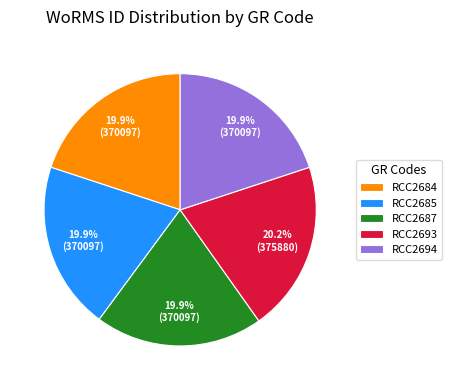

How many segments does this pie chart have?

5